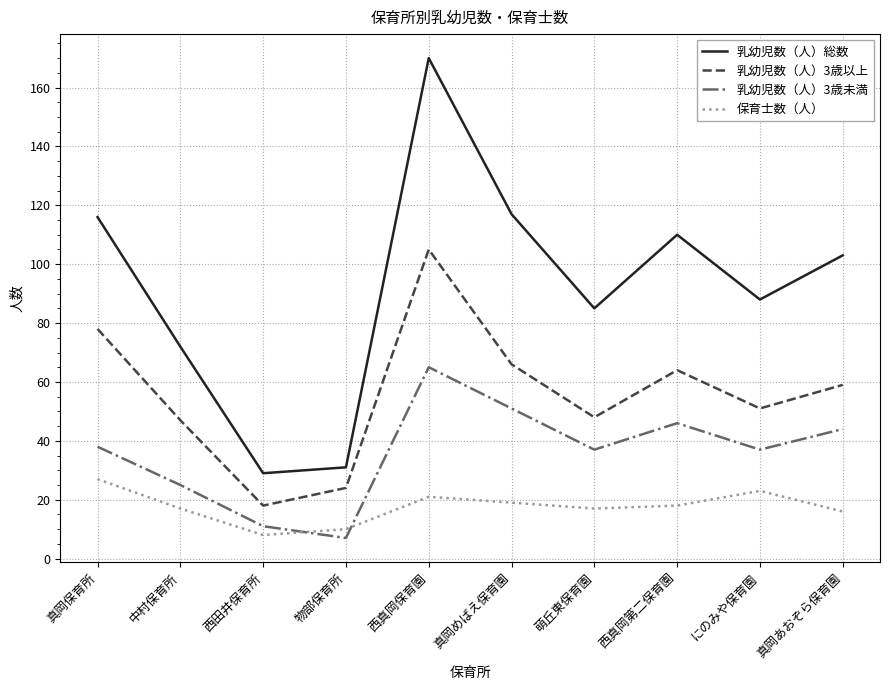

What is the minimum value shown in the chart?

7